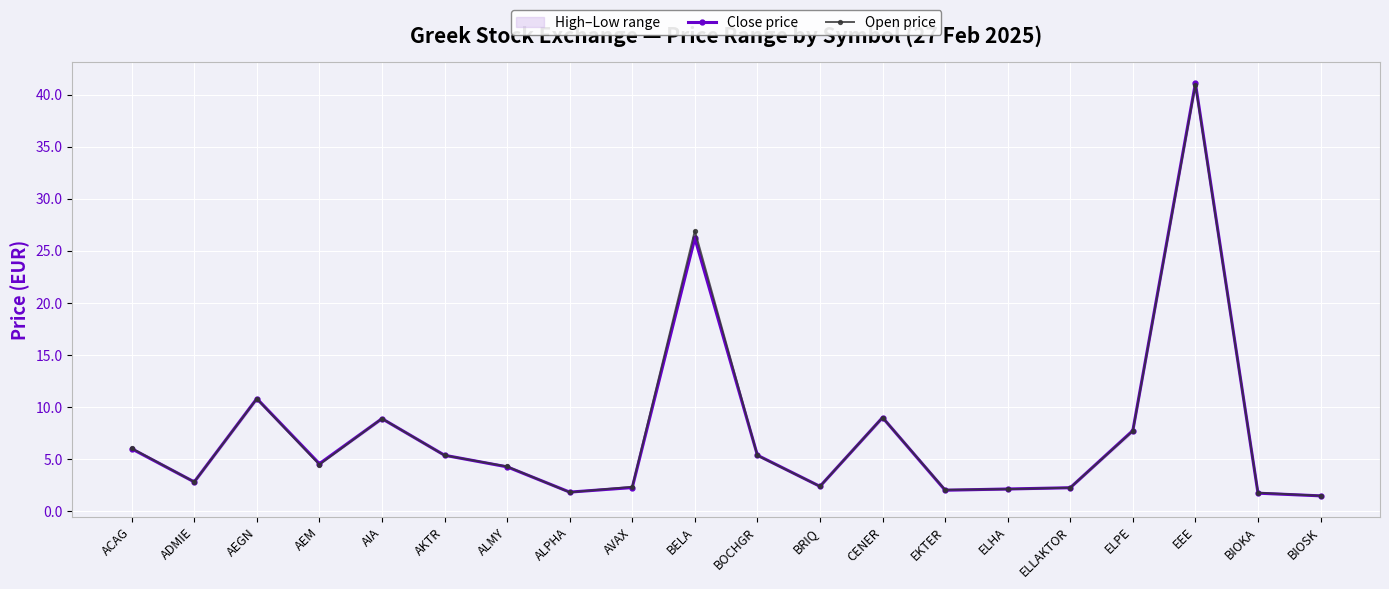

Which has a higher value, BIOSK or ALPHA?

ALPHA